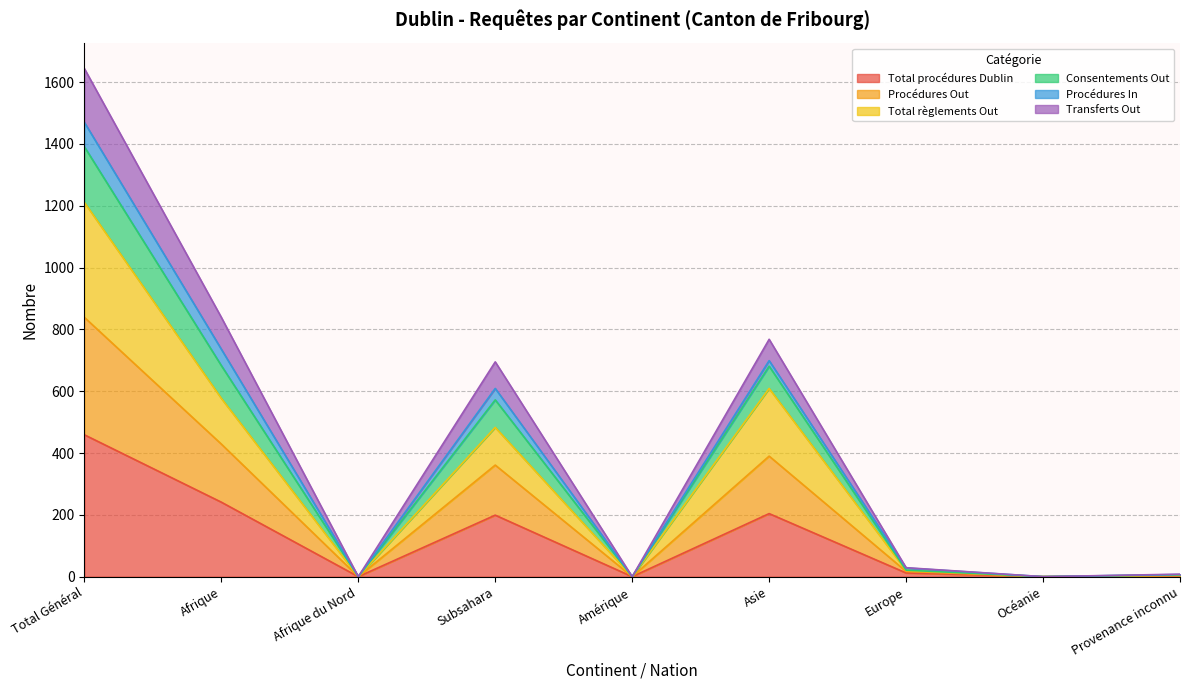

The value of Total procédures Dublin at Océanie is 0. True or false?

True